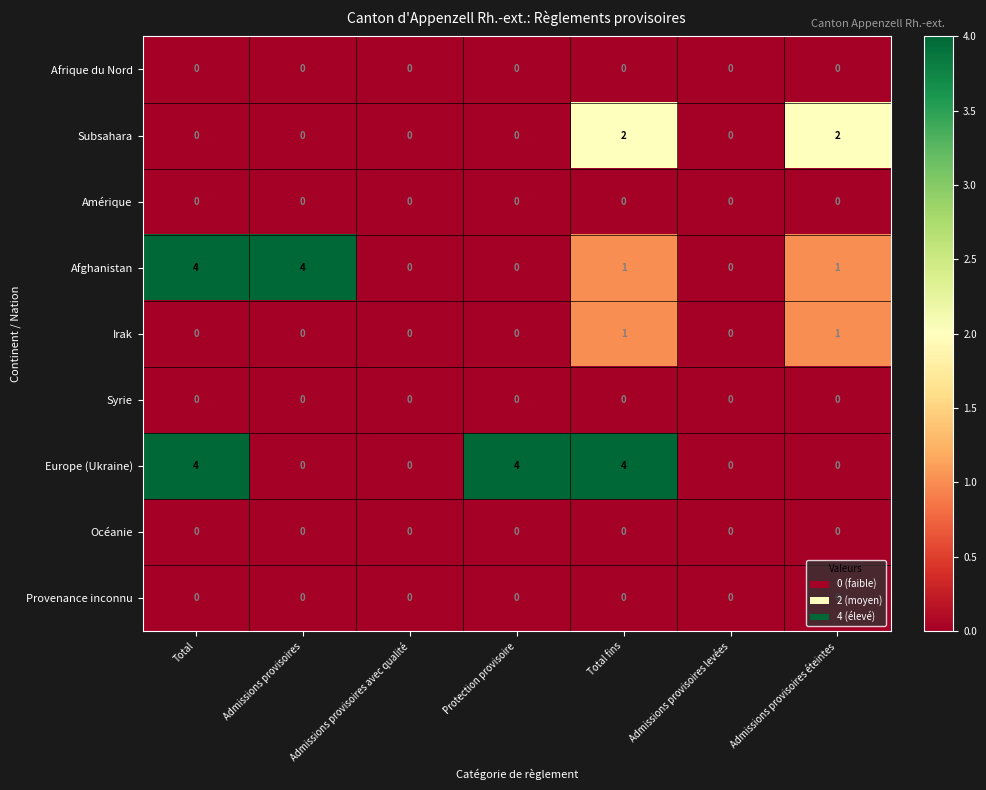

List the labels in order of Syrie value, smallest first.

Total, Admissions provisoires, Admissions provisoires avec qualité, Protection provisoire, Total fins, Admissions provisoires levées, Admissions provisoires éteintes